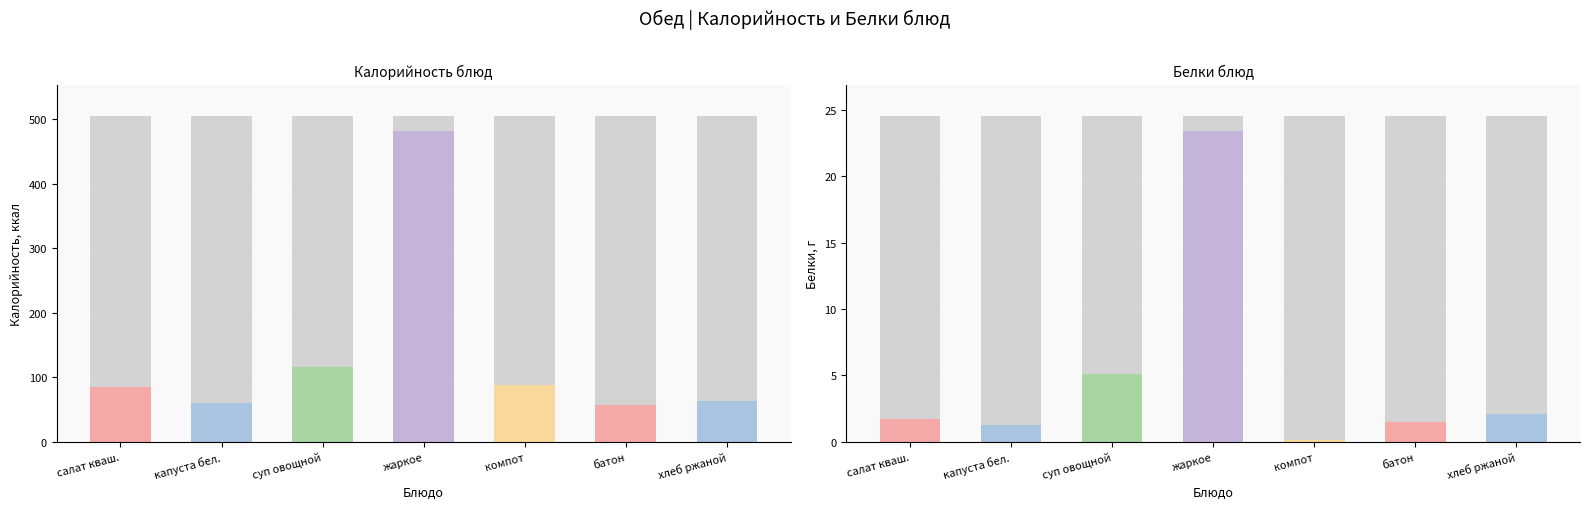

List the series in order of their peak value, highest first.

Калорийность, Белки